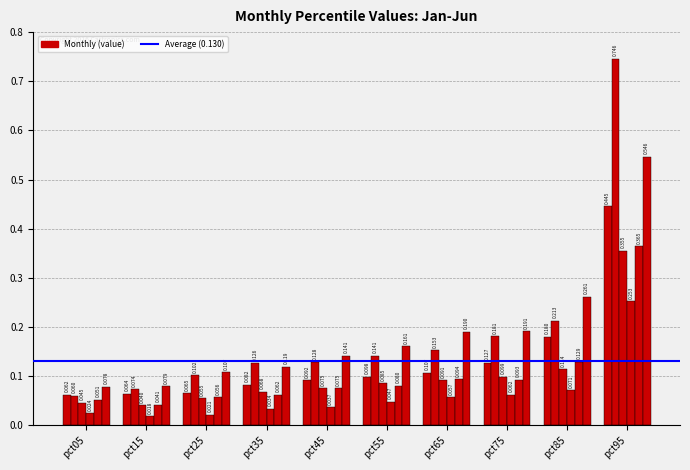

How many categories are shown in the chart?

10